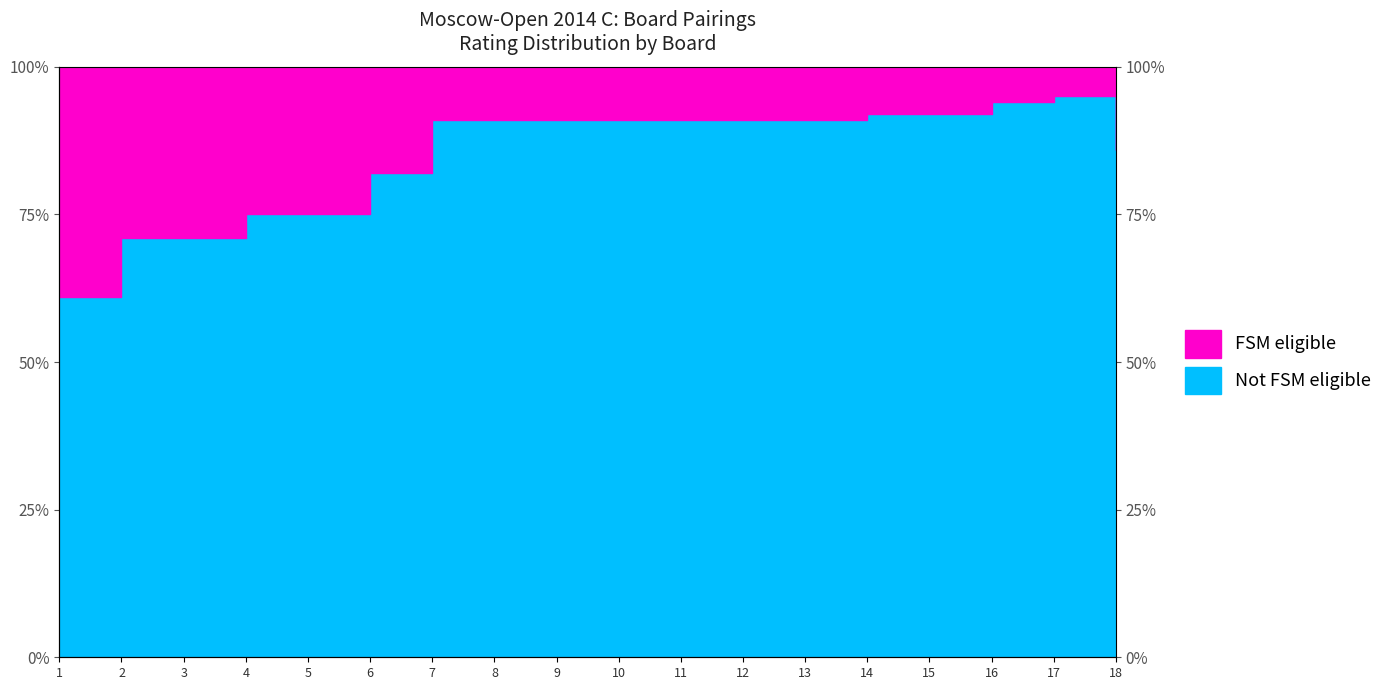

True or false: the data shows 152 at 15.

False